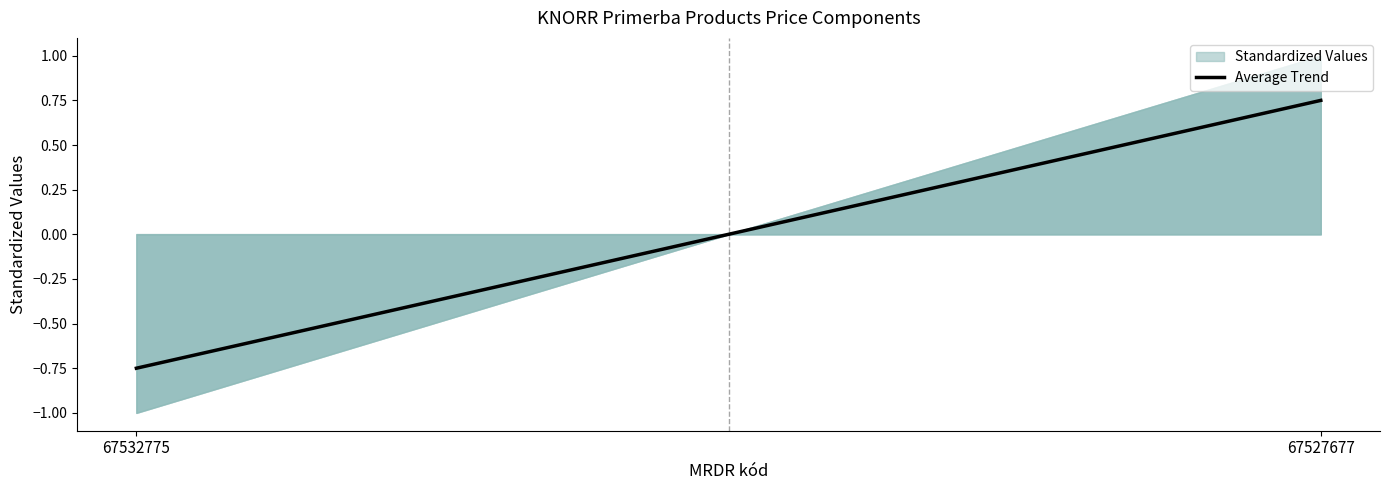

What is the difference between the values at 67527677 and 67532775?

1.5